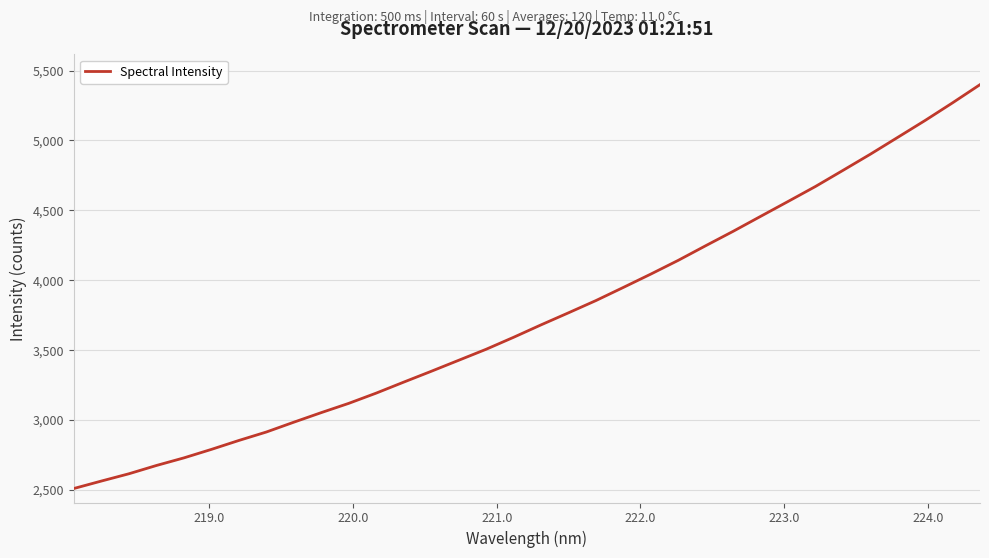

What is the difference between the maximum and minimum values?

2888.4